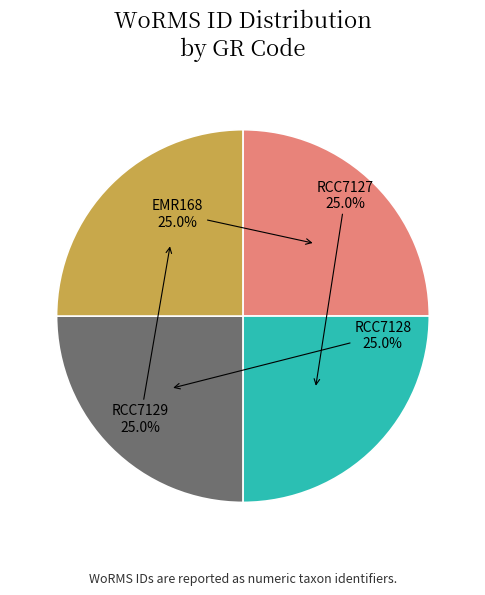

What is the total percentage of RCC7129 and RCC7127?

50.0%